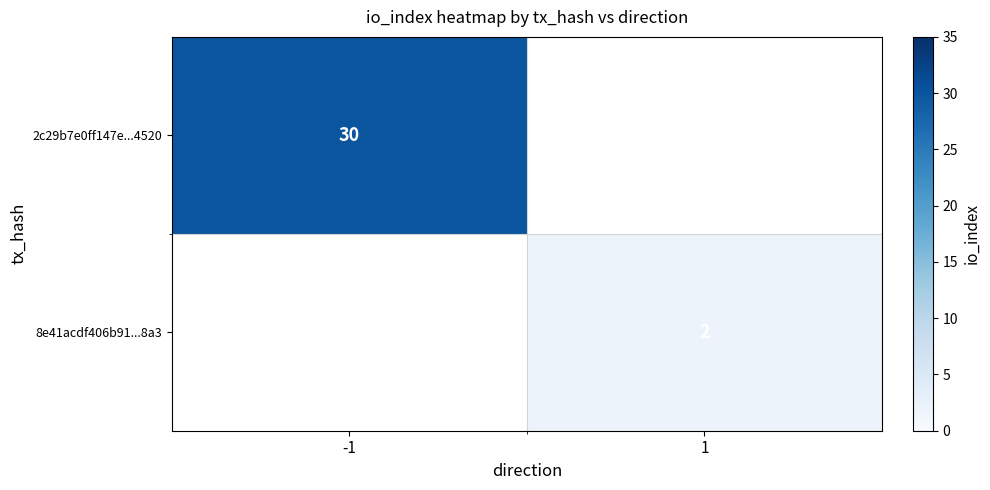

The value of 2c29b7e0ff147e...4520 at -1 is 30. True or false?

True